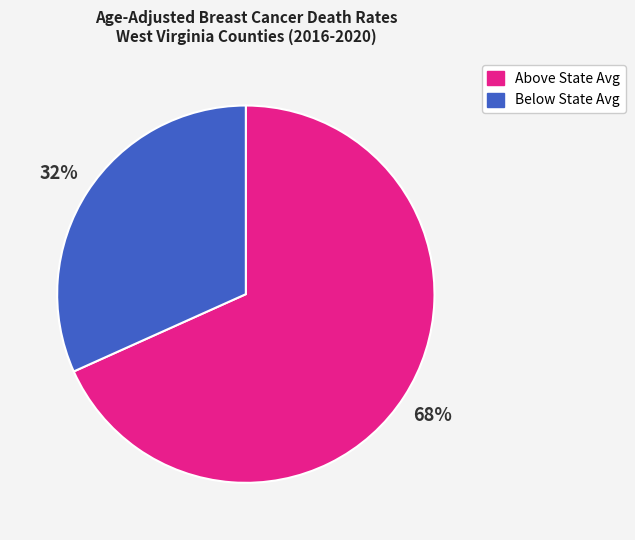

To the nearest percent, what is the average slice percentage?

50%